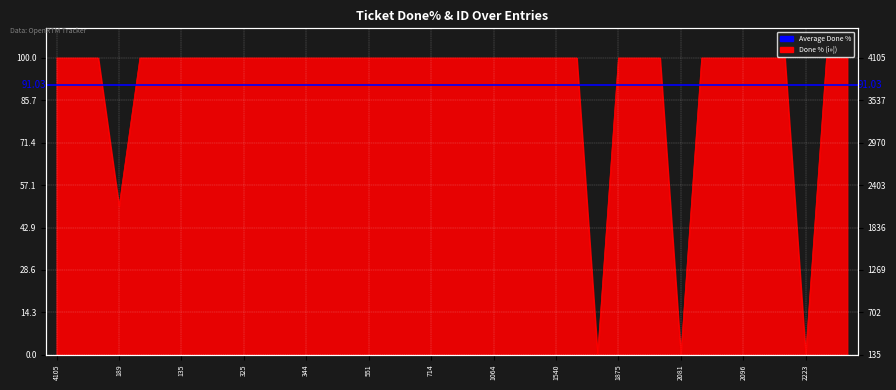

At which label is the value closest to 50?

189